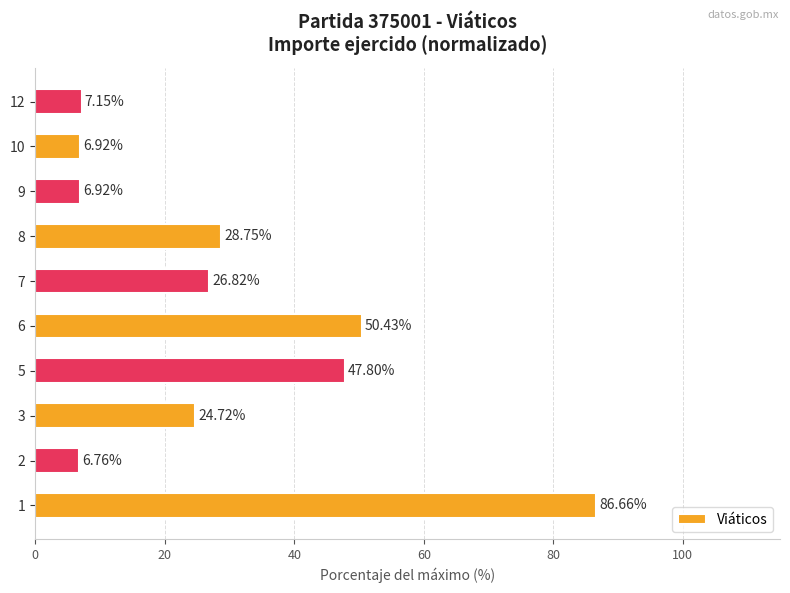

What is the difference between the maximum and minimum values?

79.9